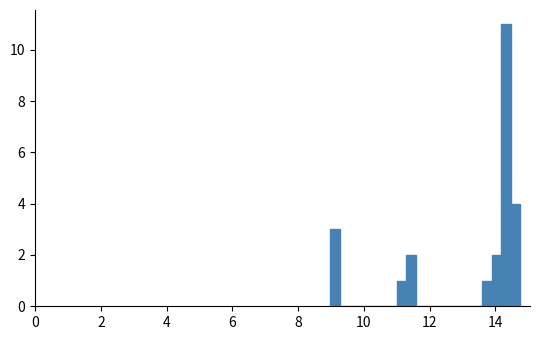

Read against the x-axis, roughly where is the centre of the tallest bar?

14.4